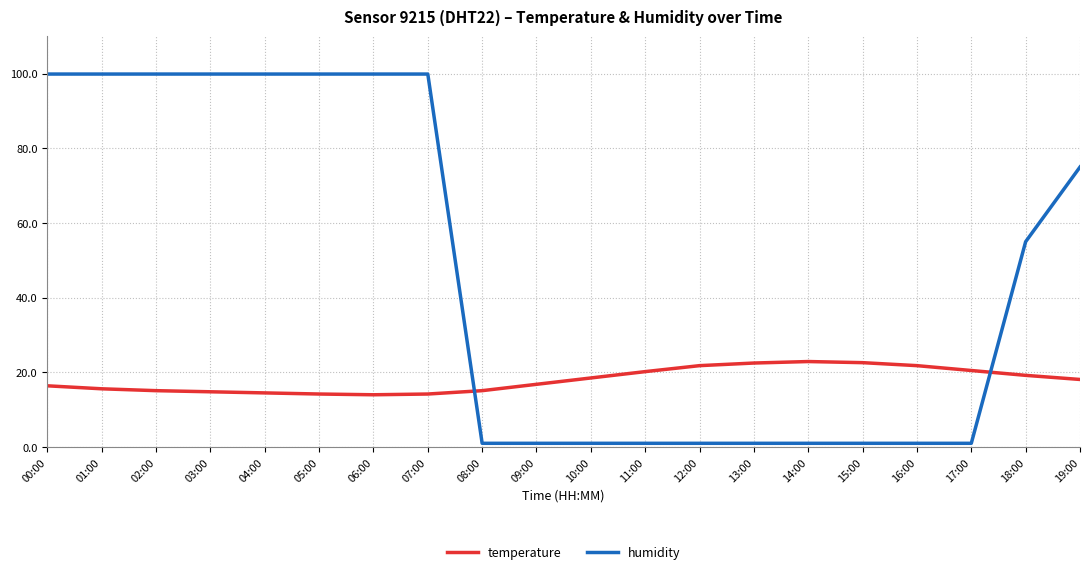

True or false: temperature has a value of 4.3 at 02:00.

False